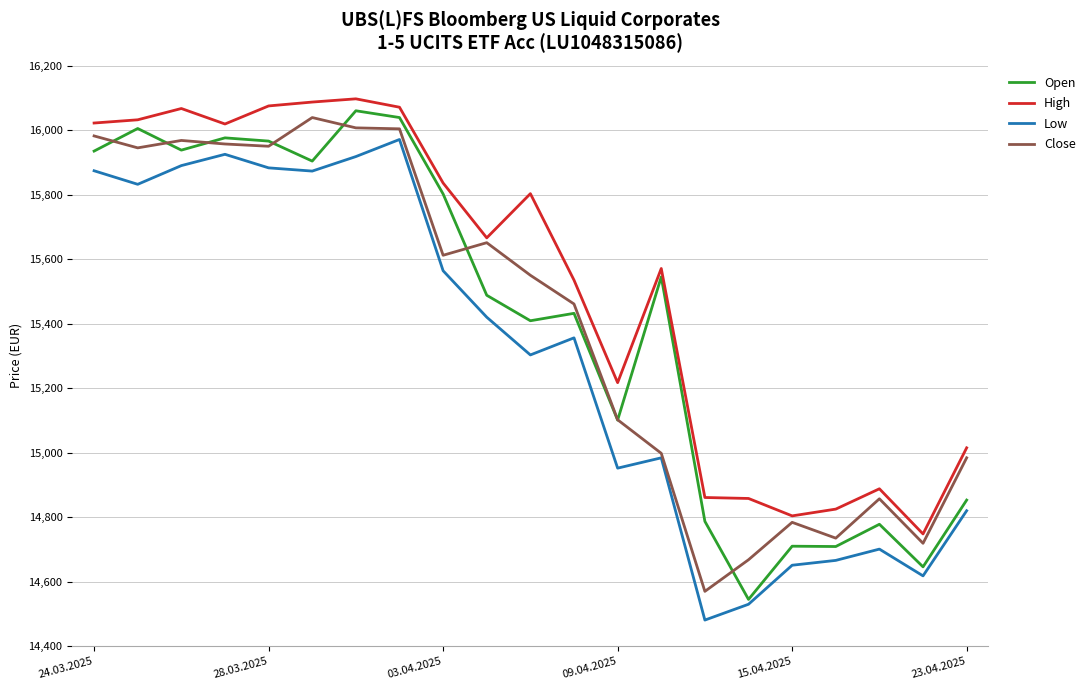

True or false: Low and High intersect in this chart.

False